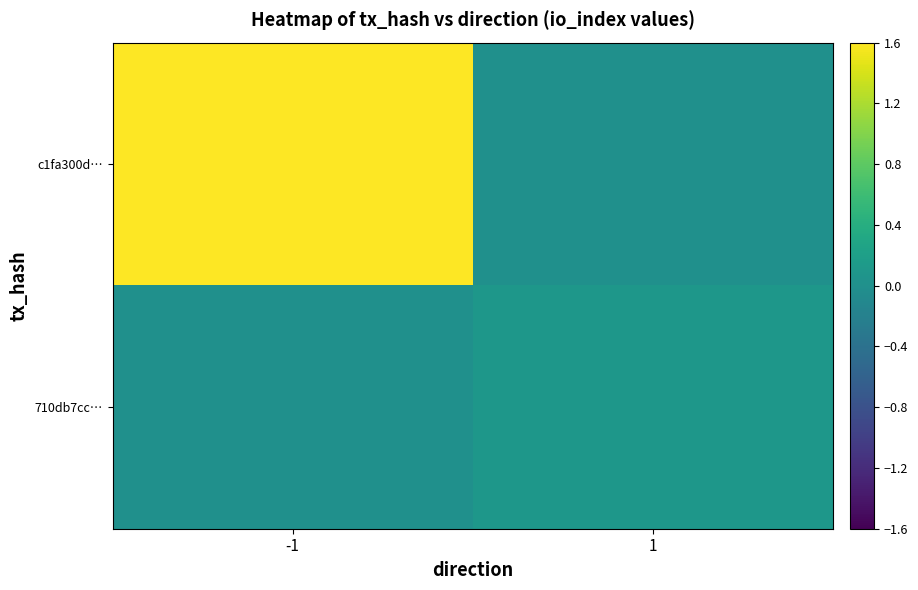

Reading left to right, extract all data points from this chart.

c1fa300d…: -1=1.6	1=0.0
710db7cc…: -1=0.0	1=0.1